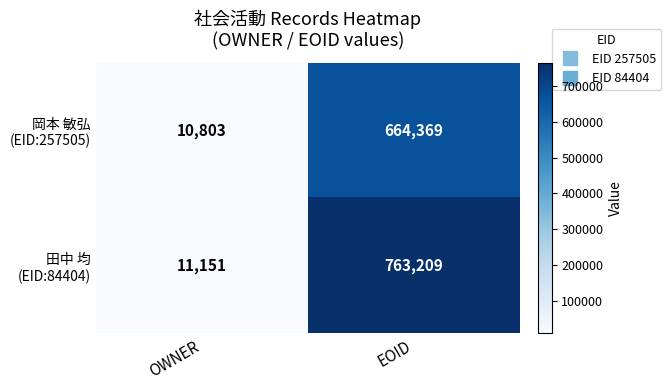

What is the smallest value displayed?

10803